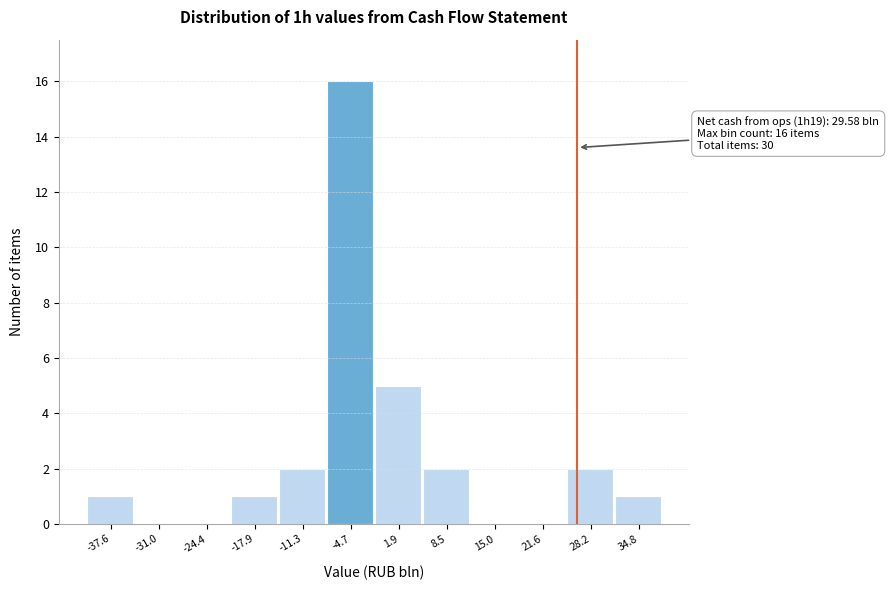

Reading left to right, extract all data points from this chart.

-37.6=1	-31.0=0	-24.4=0	-17.9=1	-11.3=2	-4.7=16	1.9=5	8.5=2	15.0=0	21.6=0	28.2=2	34.8=1